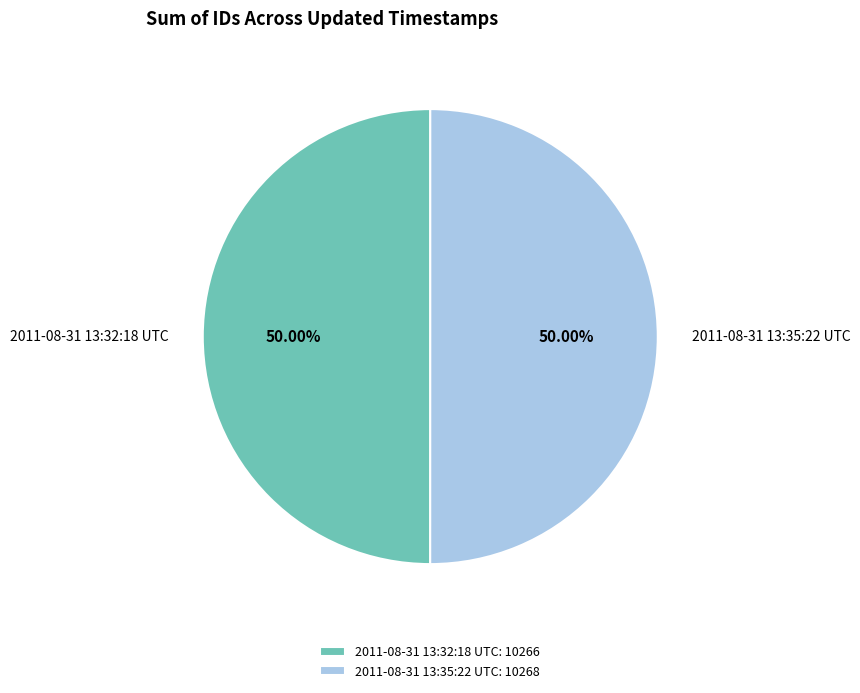

Is the sum of 2011-08-31 13:32:18 UTC and 2011-08-31 13:35:22 UTC greater than half?

Yes